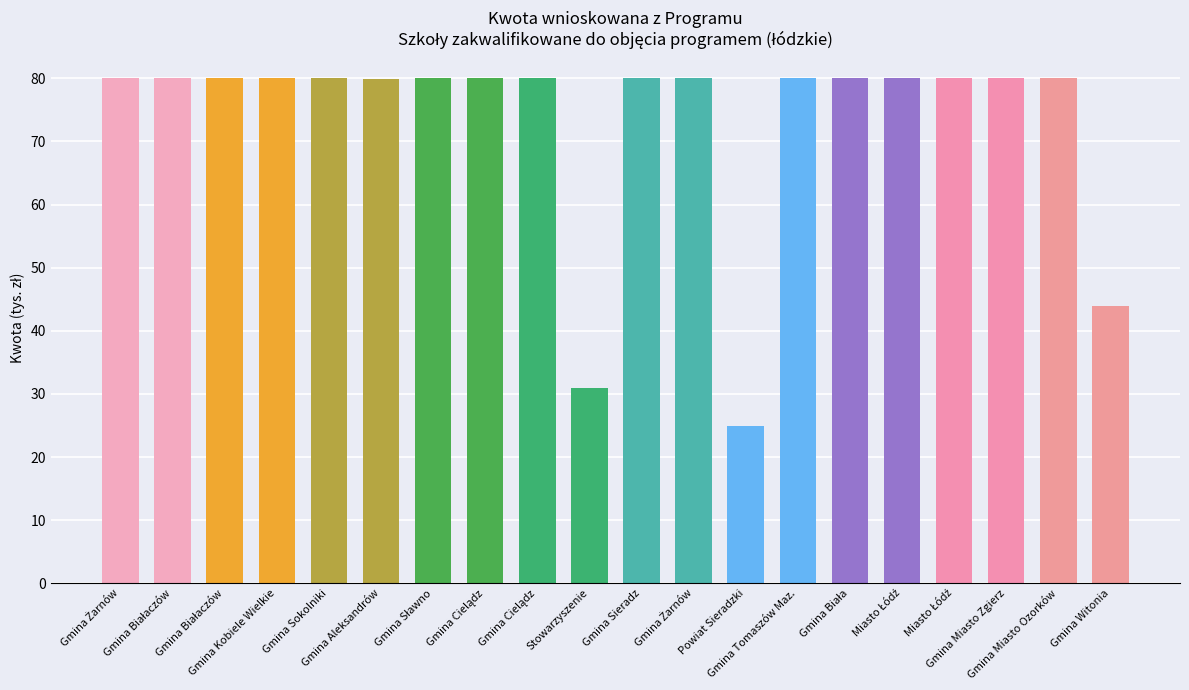

Between Gmina Witonia and Gmina Miasto Ozorków, which is larger?

Gmina Miasto Ozorków